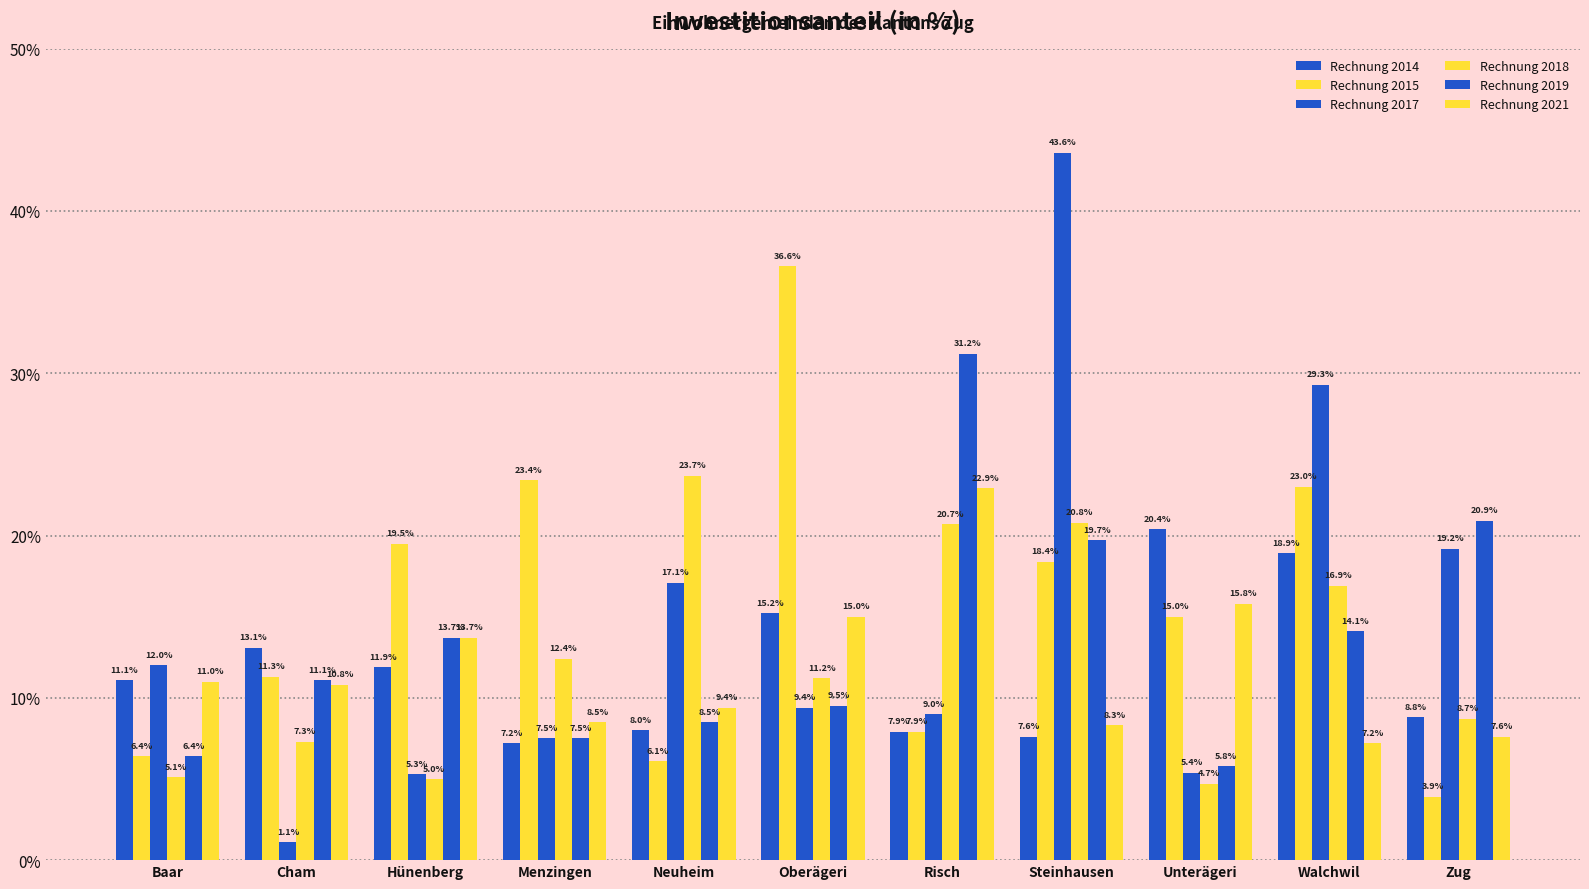

Does the chart contain stacked bars?

No